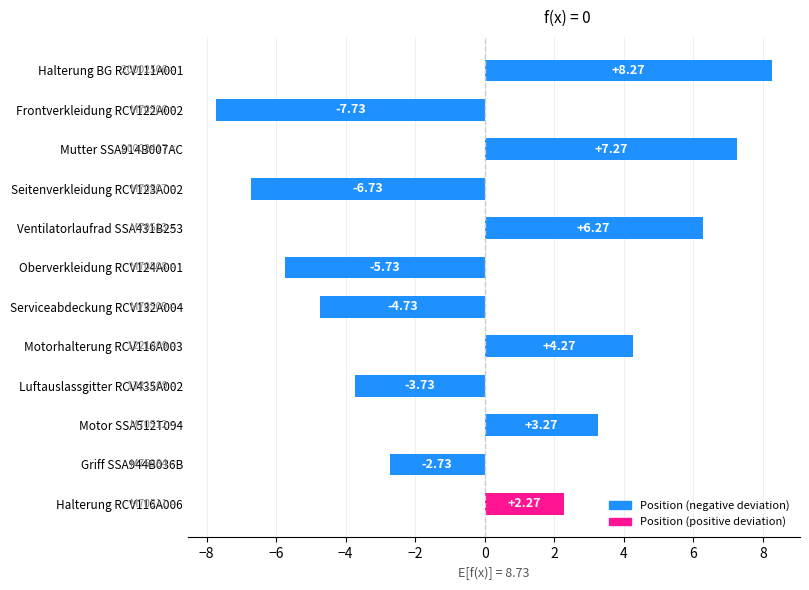

What is the difference between the maximum and second lowest values?

15.0